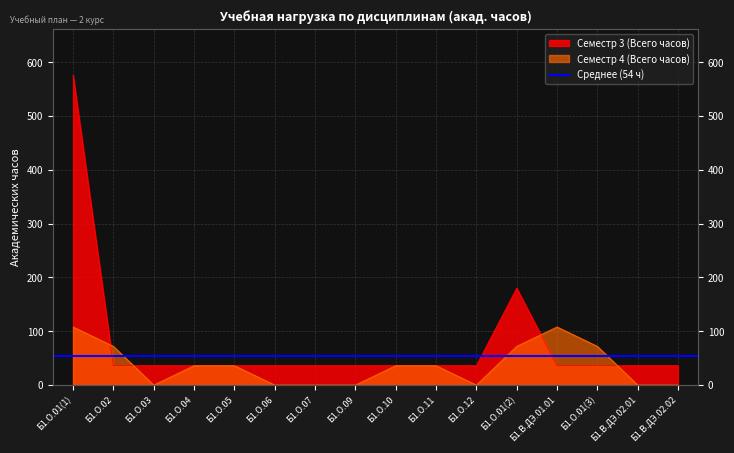

Which series ends up on top after the final intersection of Семестр 4 (Всего часов) and Семестр 3 (Всего часов)?

Семестр 3 (Всего часов)